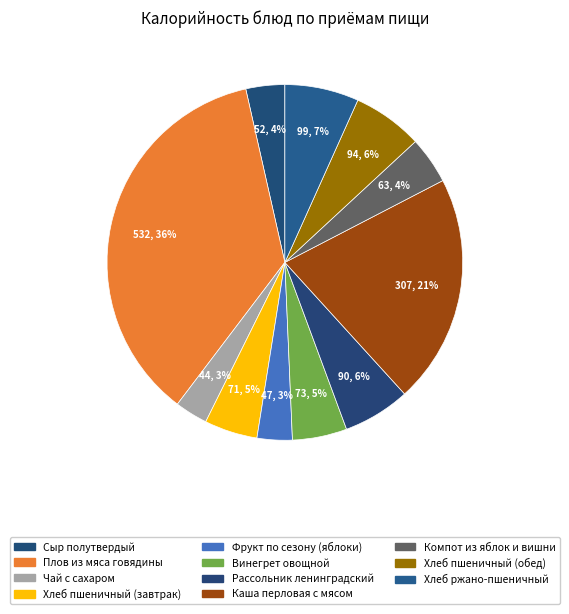

Which slice is the smallest?

Чай с сахаром